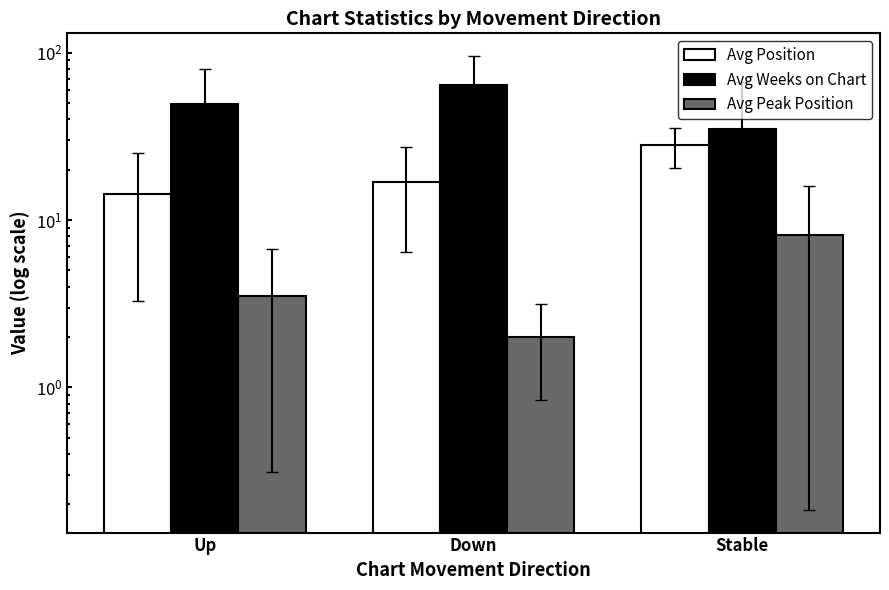

Reading left to right, what are all the values shown in this chart?

Avg Position: Up=14.3	Down=16.8	Stable=28.0
Avg Weeks on Chart: Up=49.5	Down=64.0	Stable=35.2
Avg Peak Position: Up=3.5	Down=2.0	Stable=8.1